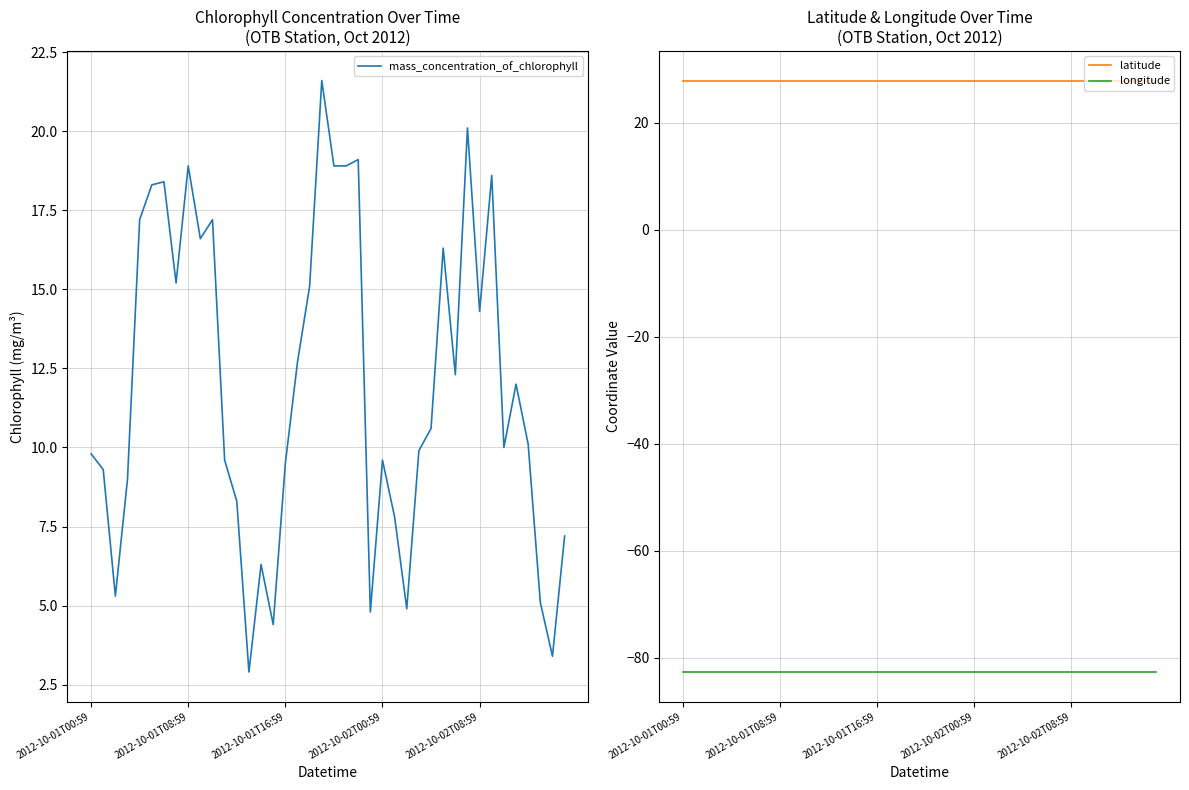

Reading right to left, extract all data points from this chart.

mass_concentration_of_chlorophyll: 7.2	3.4	5.1	10.1	12.0	10.0	18.6	14.3	20.1	12.3	16.3	10.6	9.9	4.9	7.8	9.6	4.8	19.1	18.9	18.9	21.6	15.1	12.7	9.5	4.4	6.3	2.9	8.3	9.6	17.2	16.6	18.9	15.2	18.4	18.3	17.2	9.0	5.3	9.3	9.8
latitude: 27.9	27.9	27.9	27.9	27.9	27.9	27.9	27.9	27.9	27.9	27.9	27.9	27.9	27.9	27.9	27.9	27.9	27.9	27.9	27.9	27.9	27.9	27.9	27.9	27.9	27.9	27.9	27.9	27.9	27.9	27.9	27.9	27.9	27.9	27.9	27.9	27.9	27.9	27.9	27.9
longitude: -82.6	-82.6	-82.6	-82.6	-82.6	-82.6	-82.6	-82.6	-82.6	-82.6	-82.6	-82.6	-82.6	-82.6	-82.6	-82.6	-82.6	-82.6	-82.6	-82.6	-82.6	-82.6	-82.6	-82.6	-82.6	-82.6	-82.6	-82.6	-82.6	-82.6	-82.6	-82.6	-82.6	-82.6	-82.6	-82.6	-82.6	-82.6	-82.6	-82.6